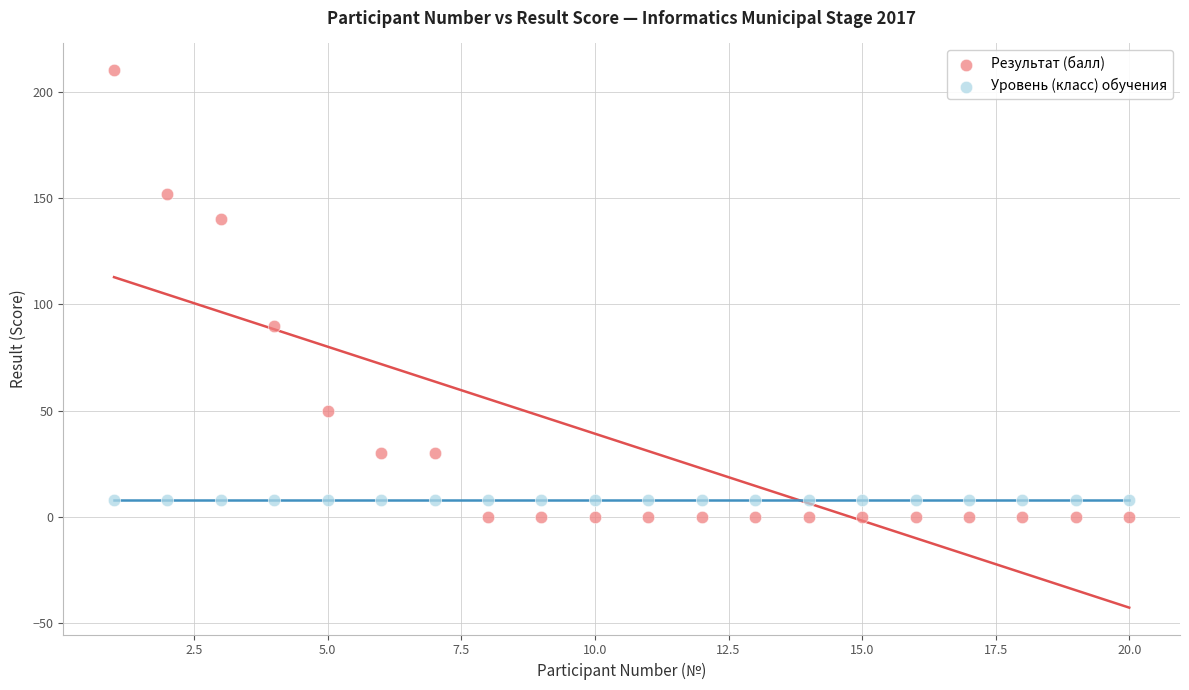

Which series reaches the maximum Y coordinate?

Результат (балл)